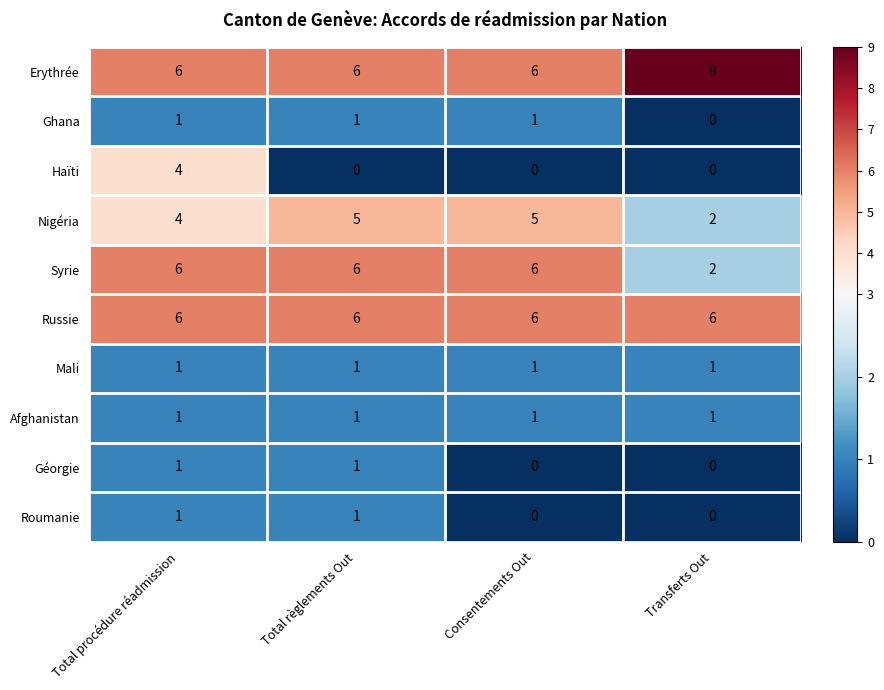

The value of Haïti at Transferts Out is -2. True or false?

False